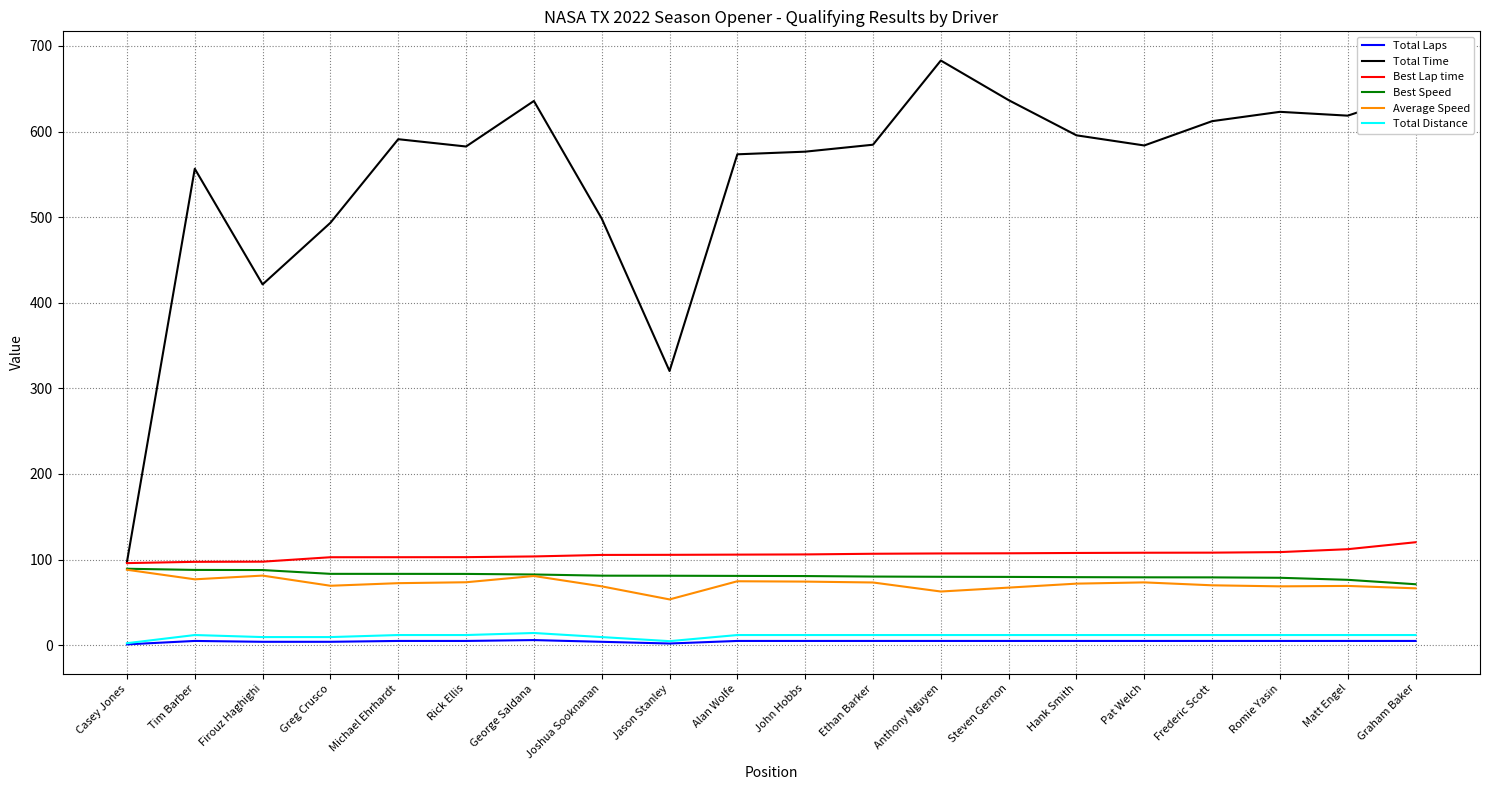

Where is Total Time nearest to the value 390?

Firouz Haghighi